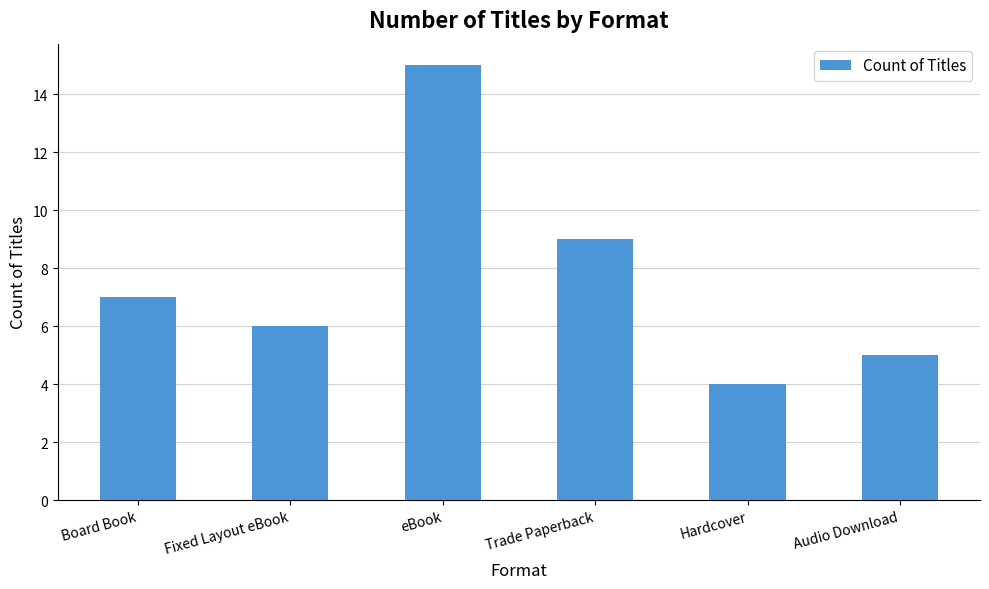

Rank the categories by value from highest to lowest.

eBook, Trade Paperback, Board Book, Fixed Layout eBook, Audio Download, Hardcover